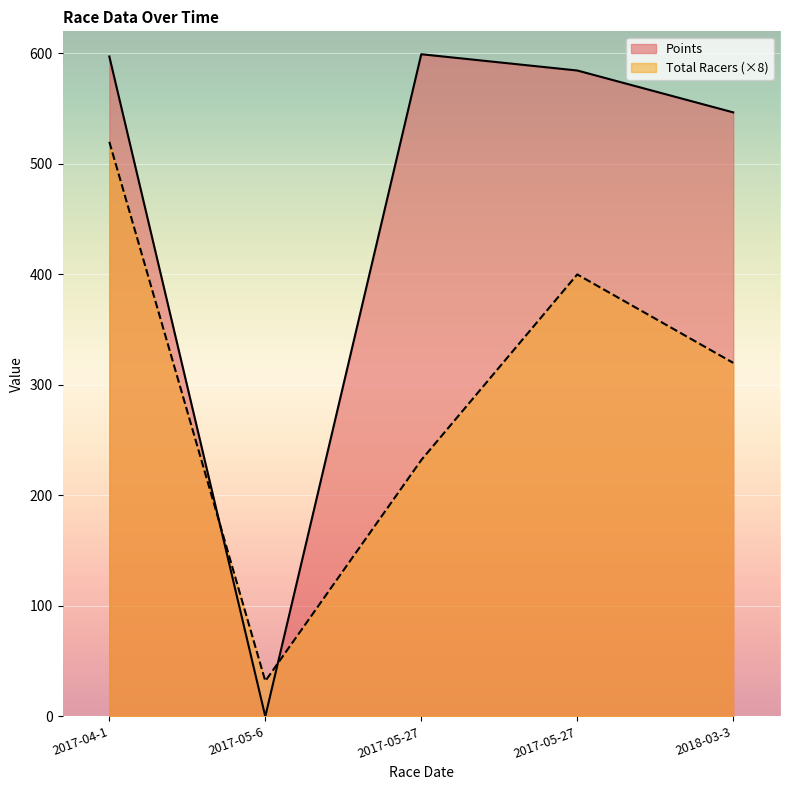

What is the greatest value displayed?

599.3